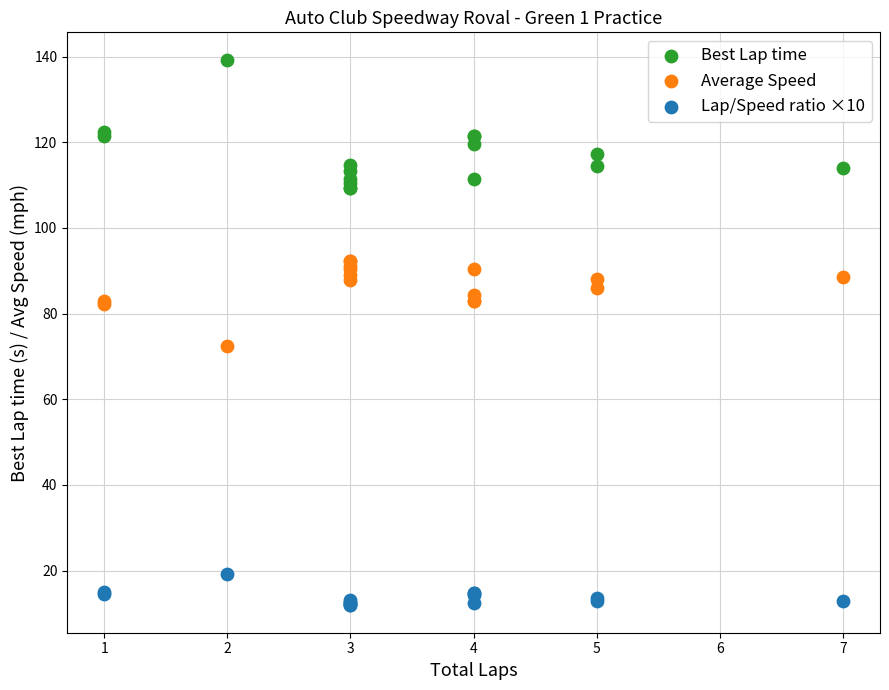

Which series has the largest Y range (max minus min)?

Best Lap time